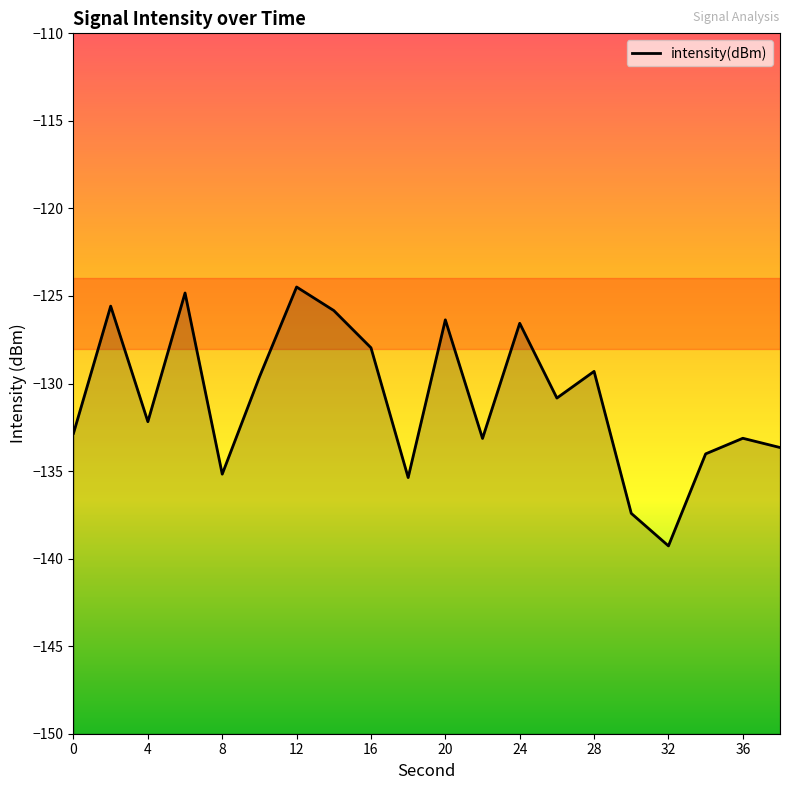

What is the average value?

-130.9